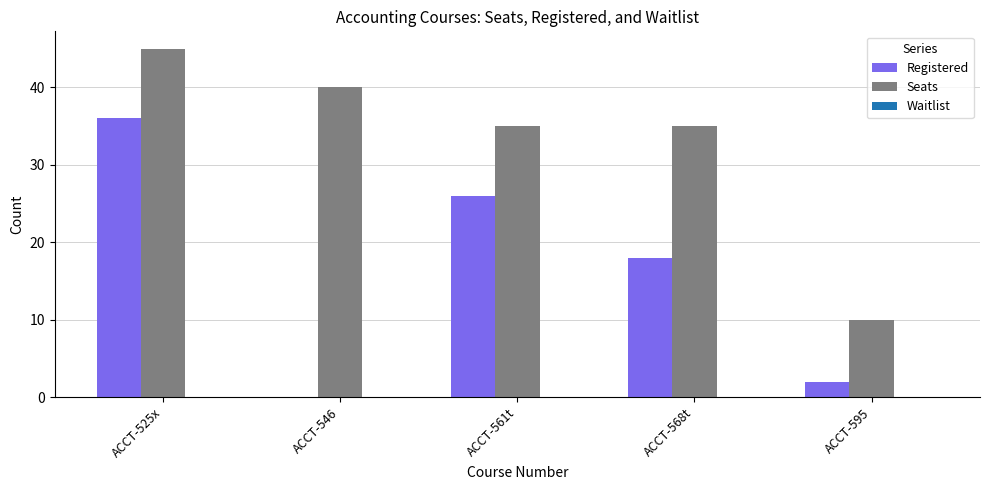

True or false: Registered has a value of 10 at ACCT-525x.

False